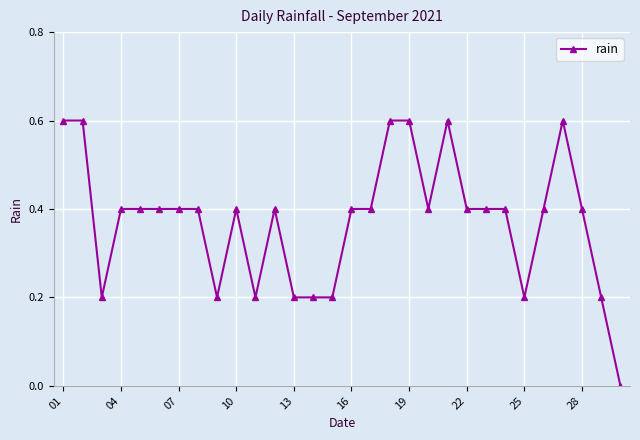

How many data points are above 0?

29